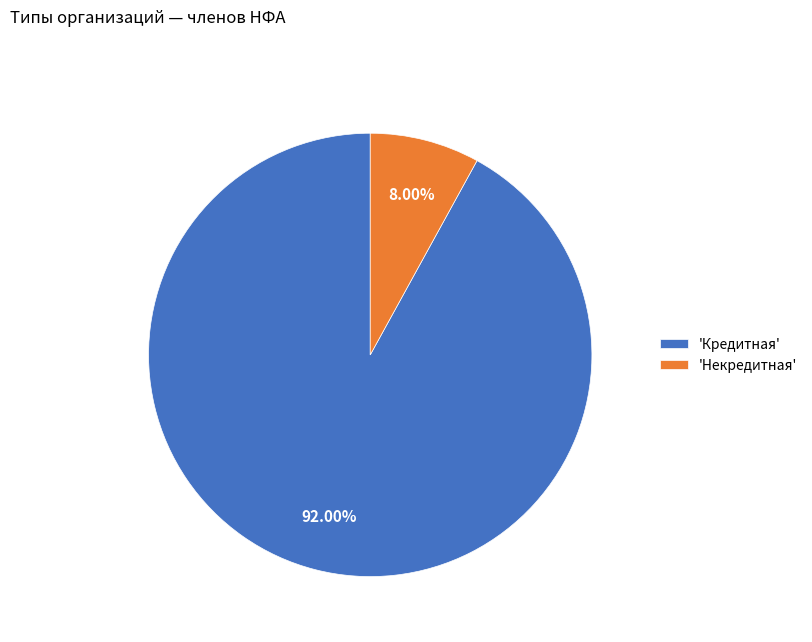

To the nearest percent, what is the average slice percentage?

50%